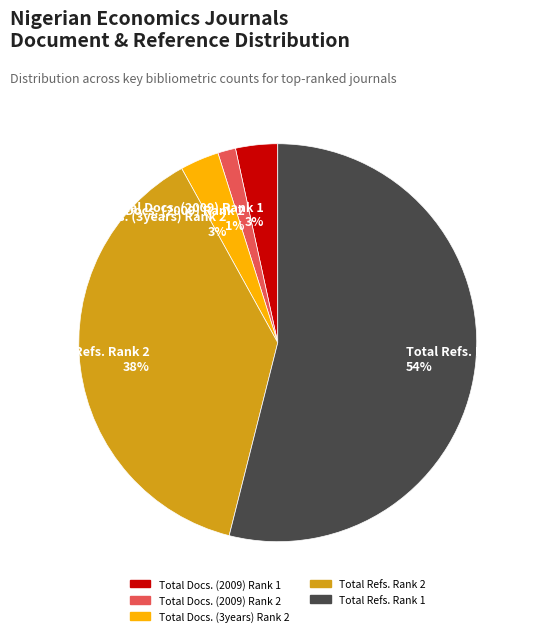

Does Total Refs. Rank 1 represent more than half of the total?

Yes